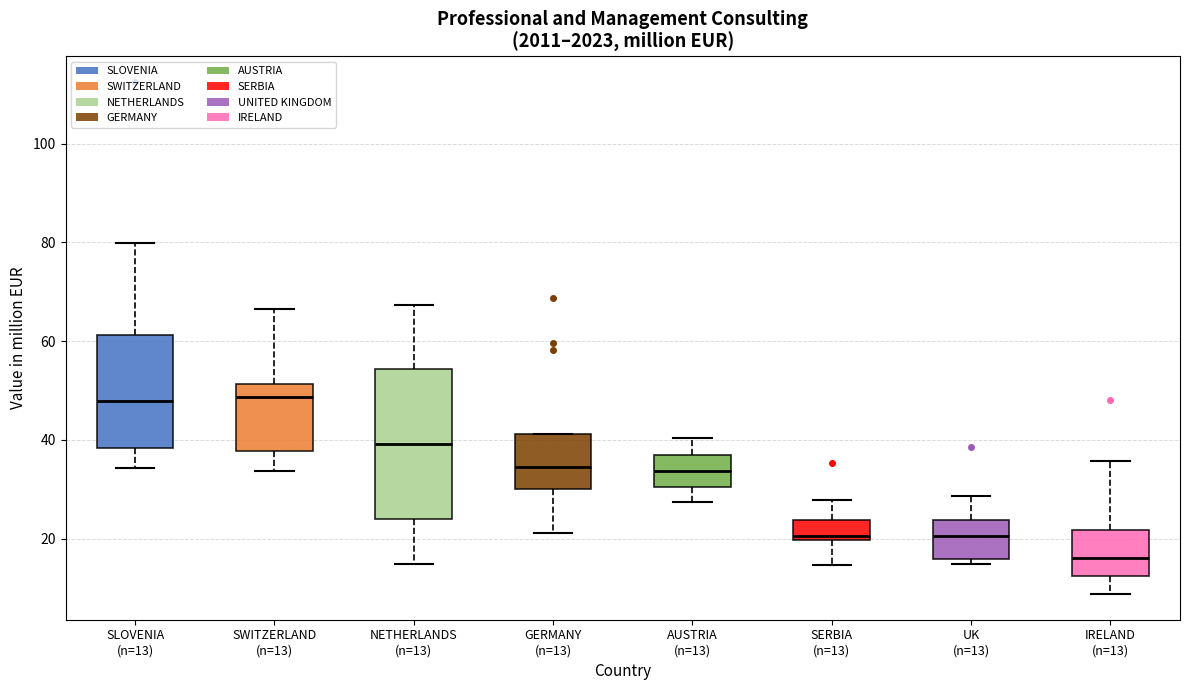

Where is the lower edge of the box for IRELAND (n=13) on the y-axis? The values are not printed on the chart, so give them approximately, as read against the axis.

12